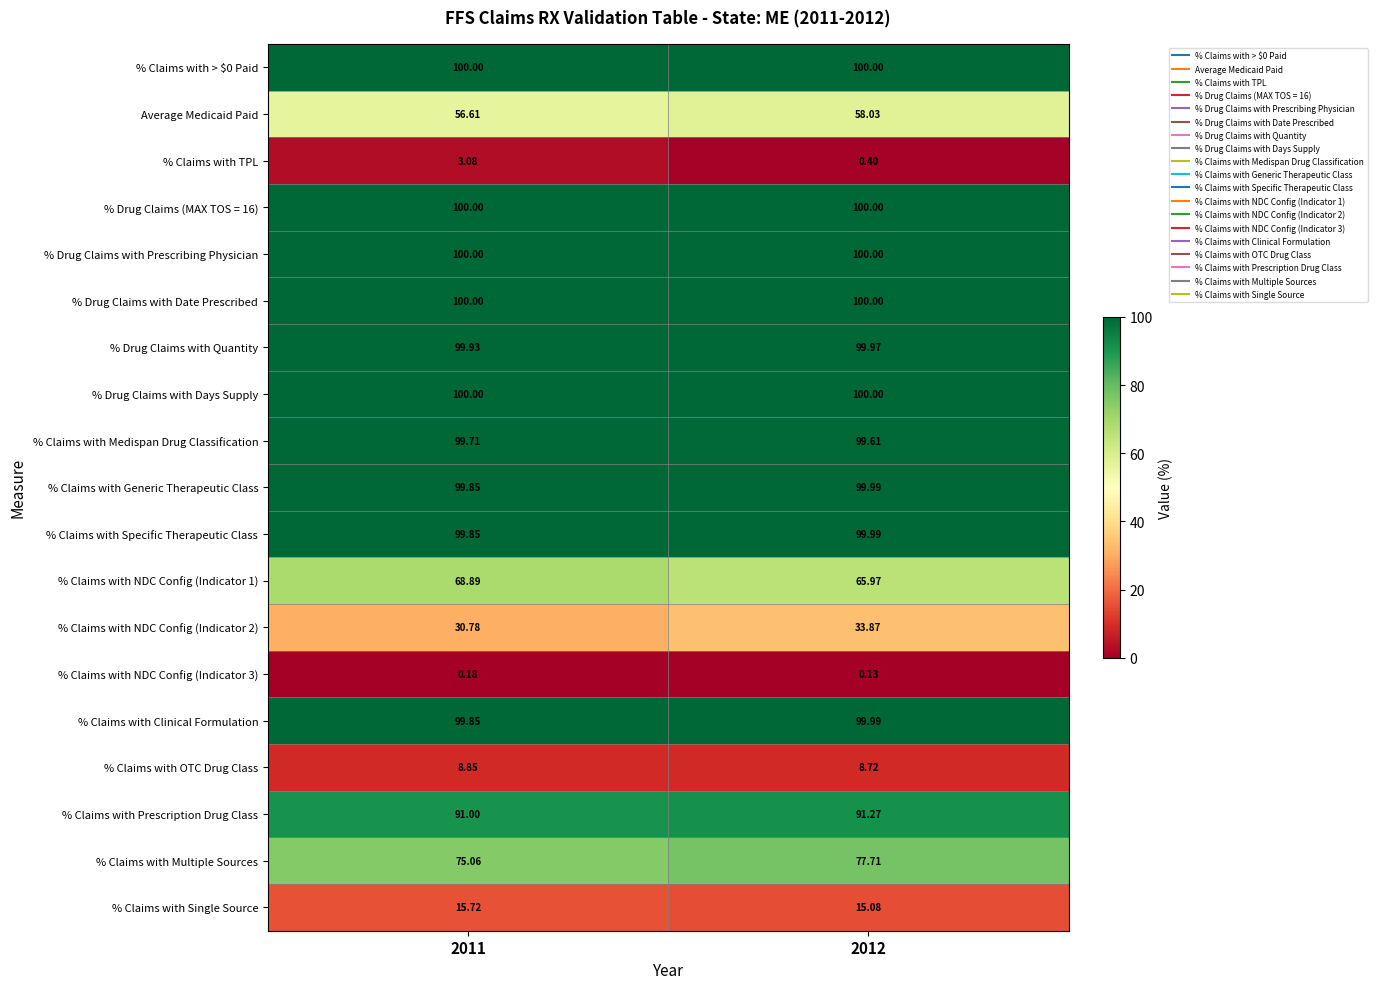

Is the value of % Claims with Clinical Formulation at 2012 greater than the value of % Claims with Generic Therapeutic Class at 2011?

Yes